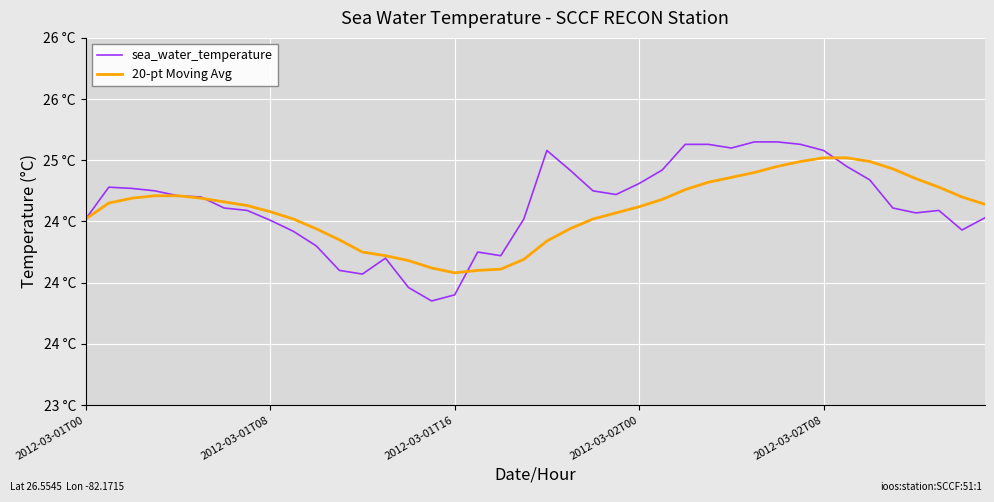

What is the difference between the maximum and minimum values in the sea_water_temperature series?

1.3